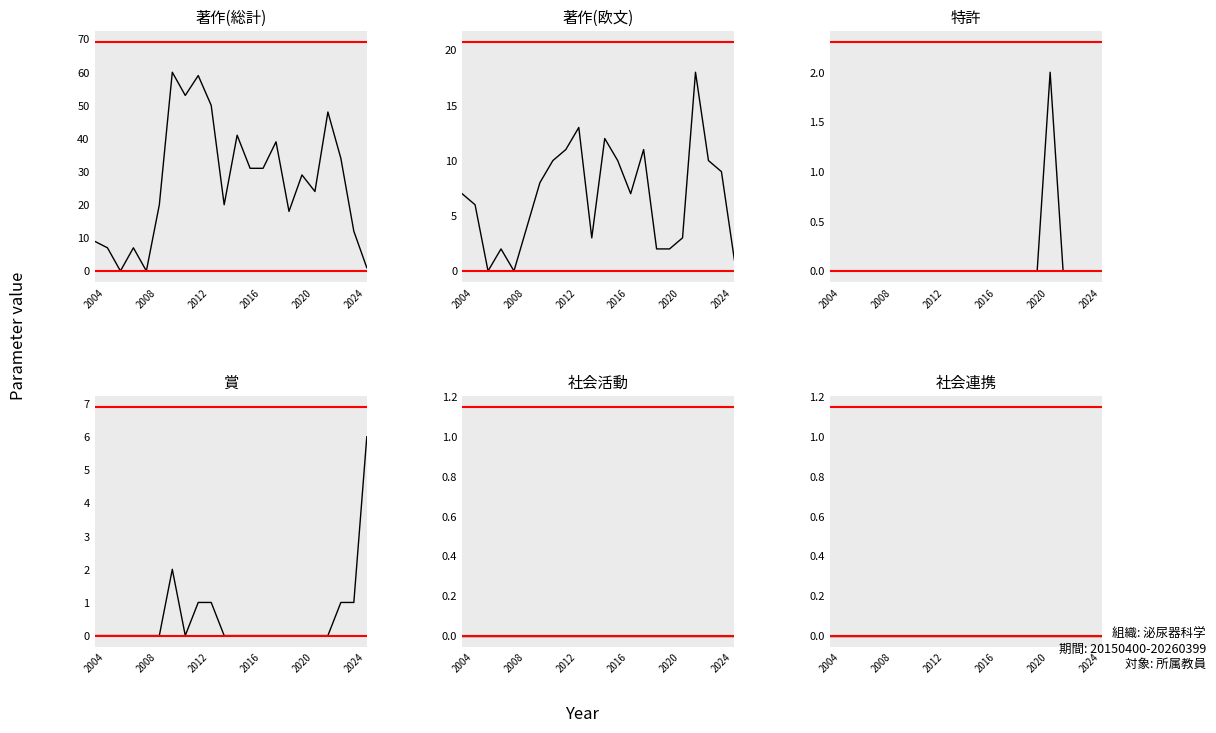

What position from the right is 2016?

10